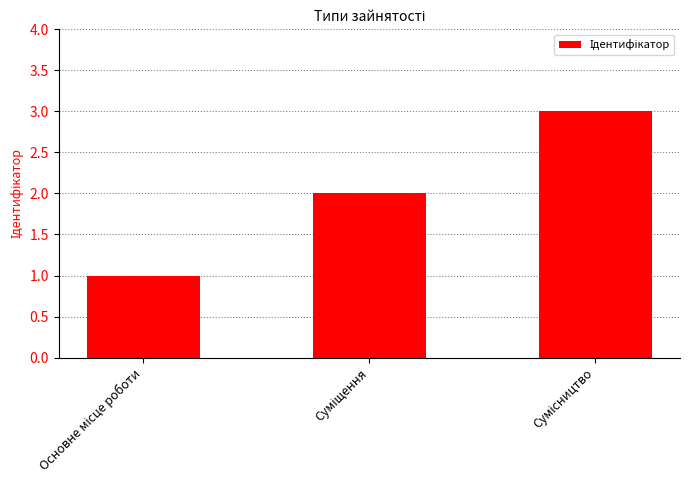

What is the greatest value displayed?

3